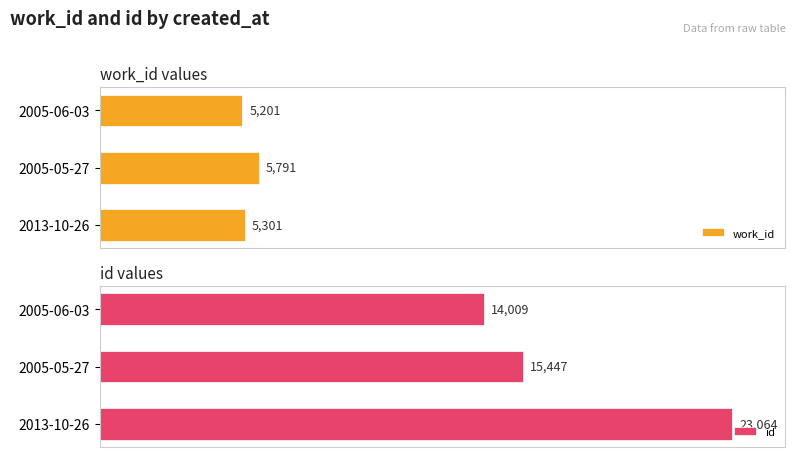

List the series in order of their overall mean, lowest first.

work_id, id